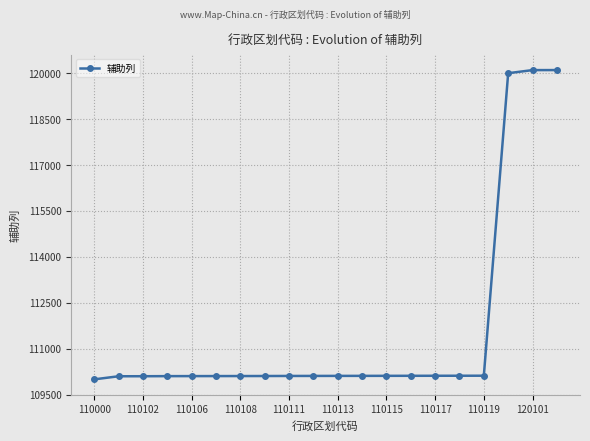

What is the smallest value displayed?

110000